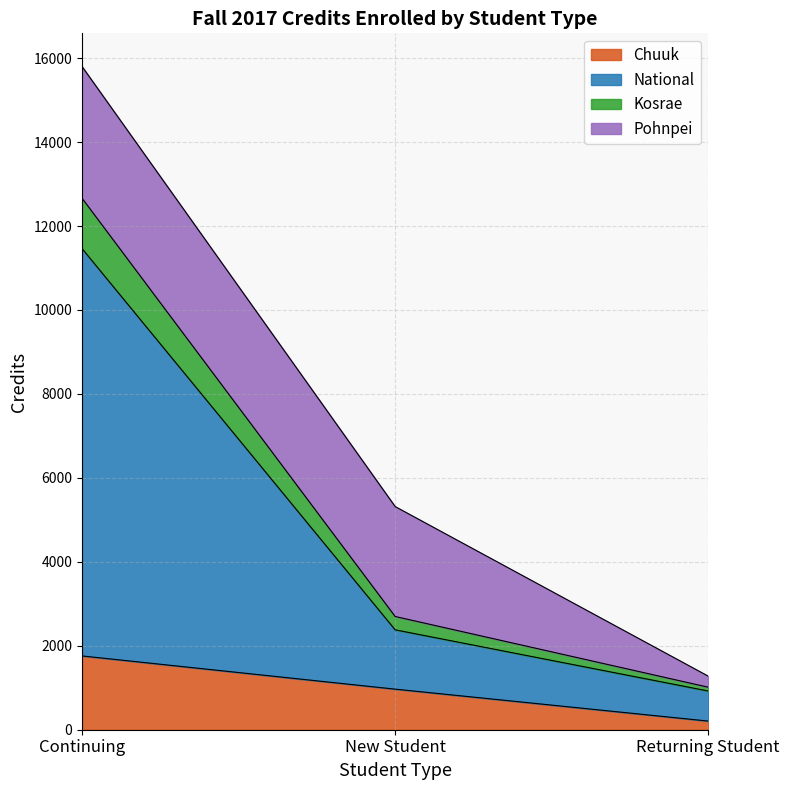

At which category is the sum across all series the highest?

Continuing